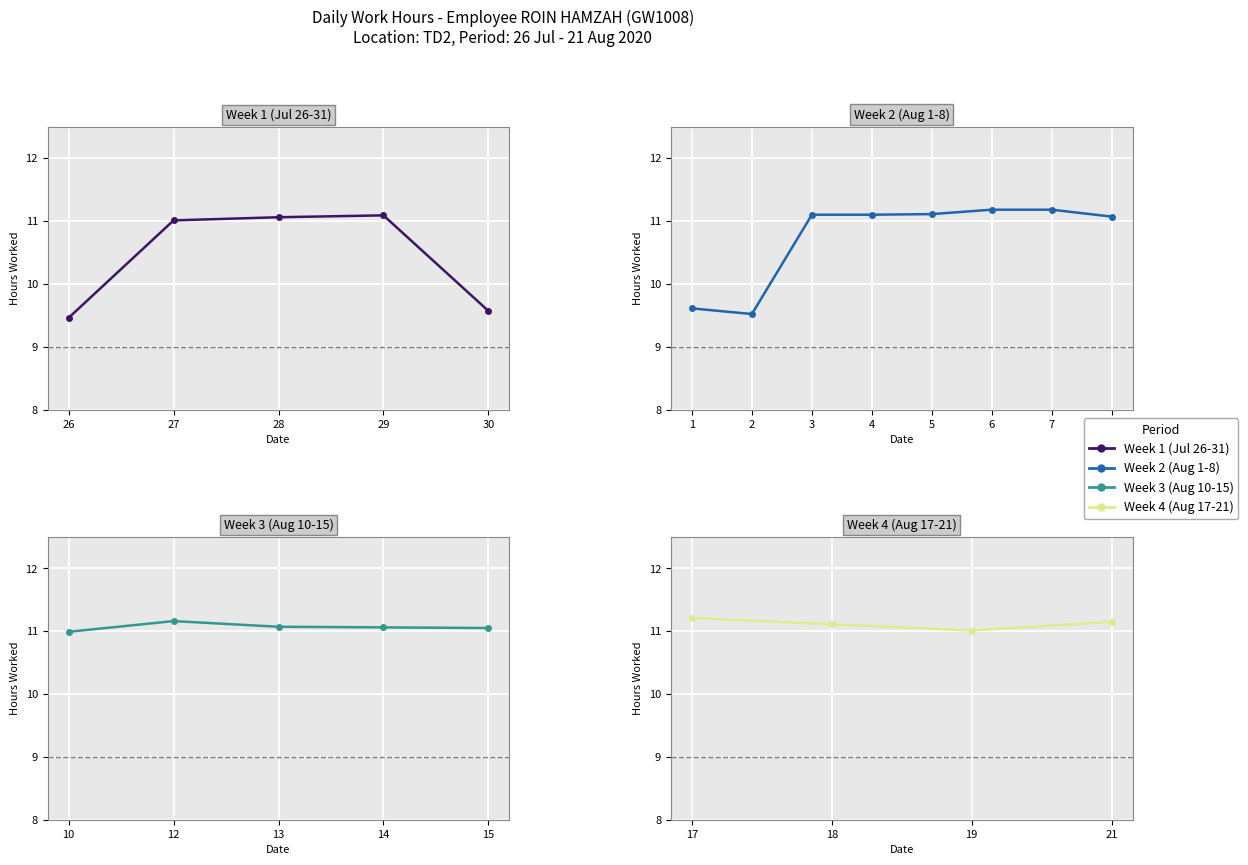

What is the maximum value shown in the chart?

11.2